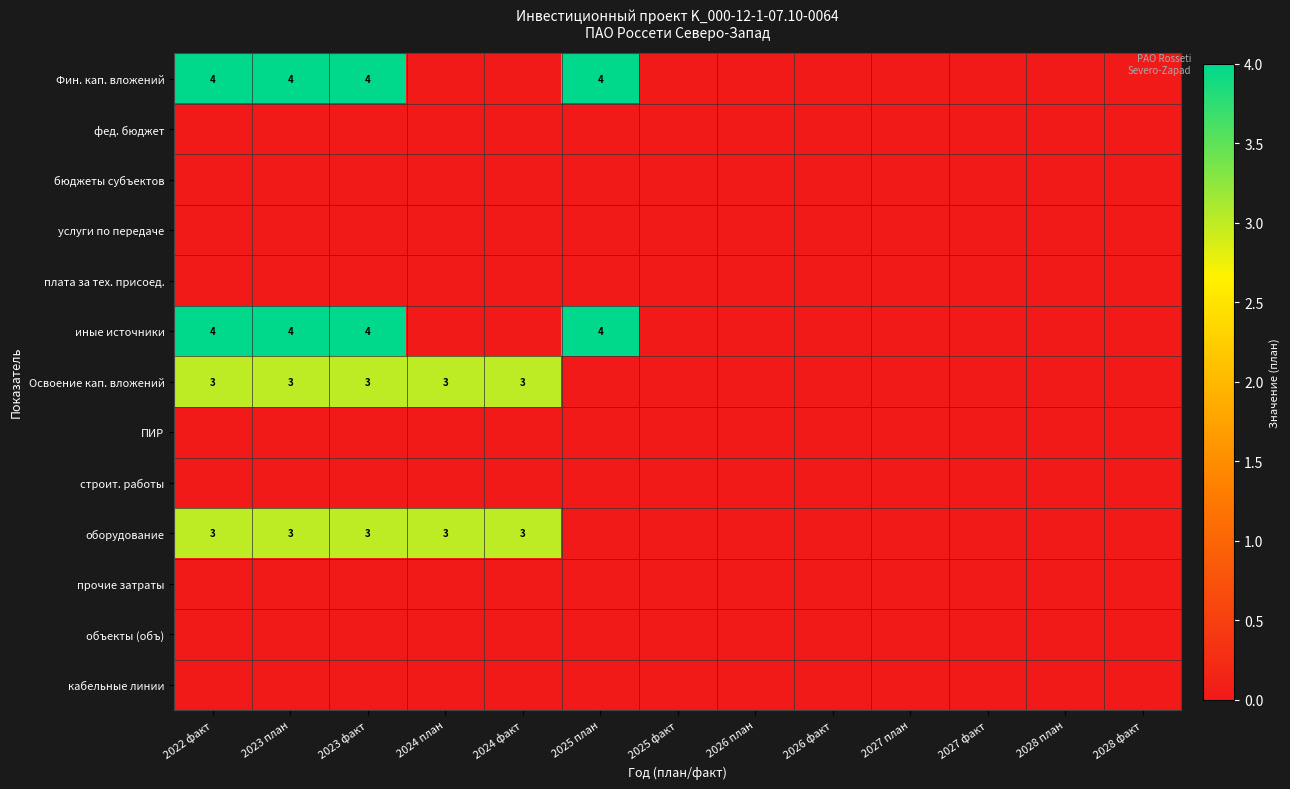

Is it true that Освоение кап. вложений equals 3 at 2023 план?

True